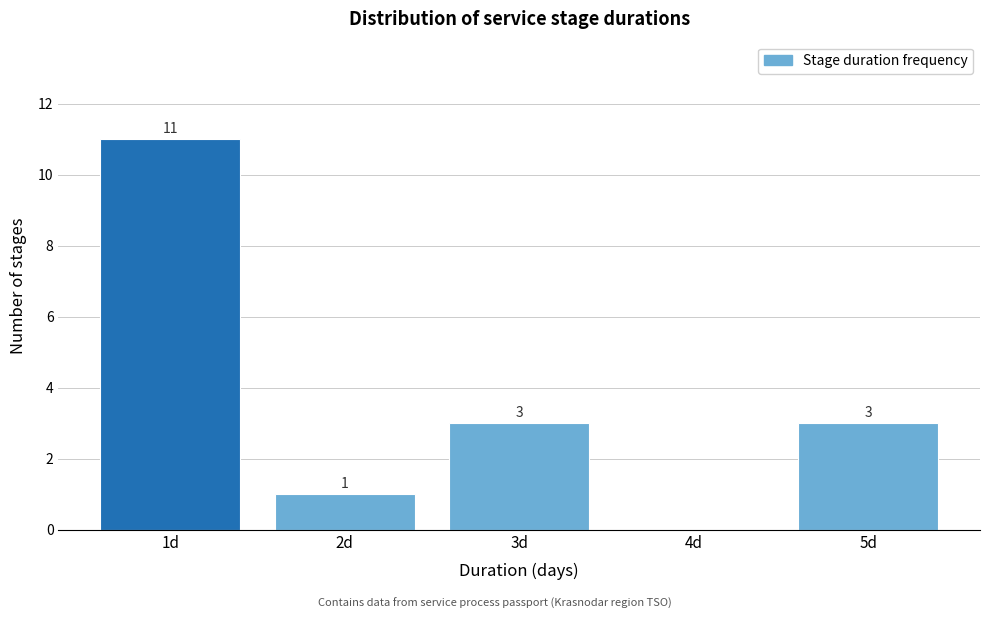

Reading right to left, what are all the values shown in this chart?

5d=3	4d=0	3d=3	2d=1	1d=11